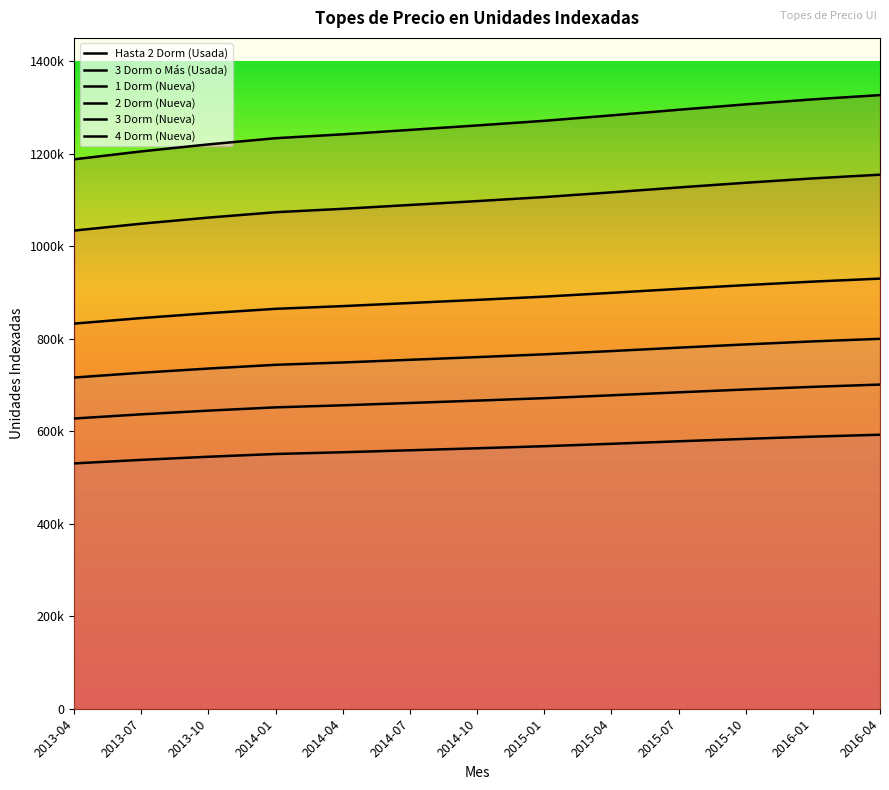

What is the sum of all 3 Dorm o Más (Usada) values?

9883917